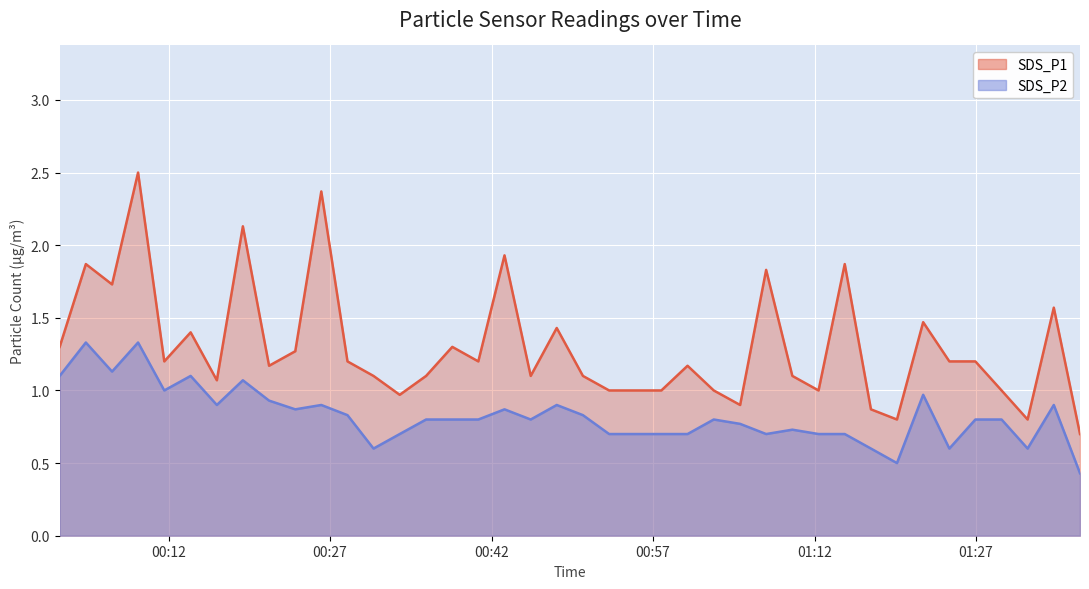

What is the total value across all series at 2023/12/06 01:12:22?

1.7